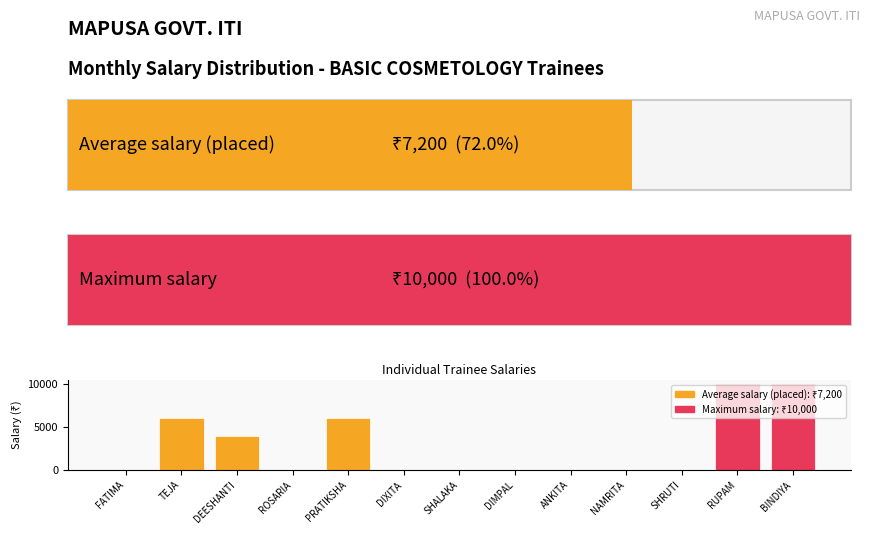

What is the maximum value shown in the chart?

10000